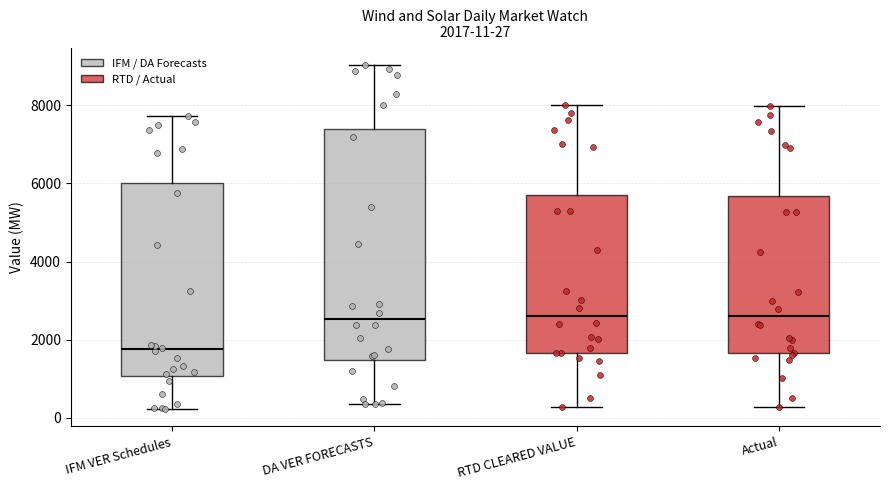

Comparing the boxes themselves (not the whiskers), which one is the tallest?

DA VER FORECASTS